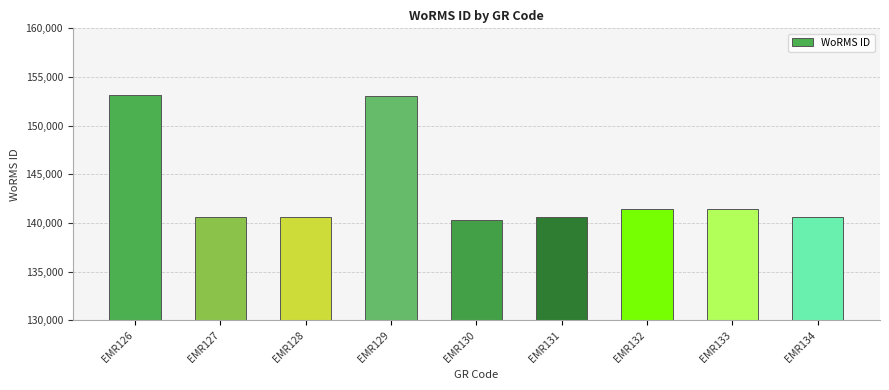

Is it true that the value at EMR126 is 217745?

False